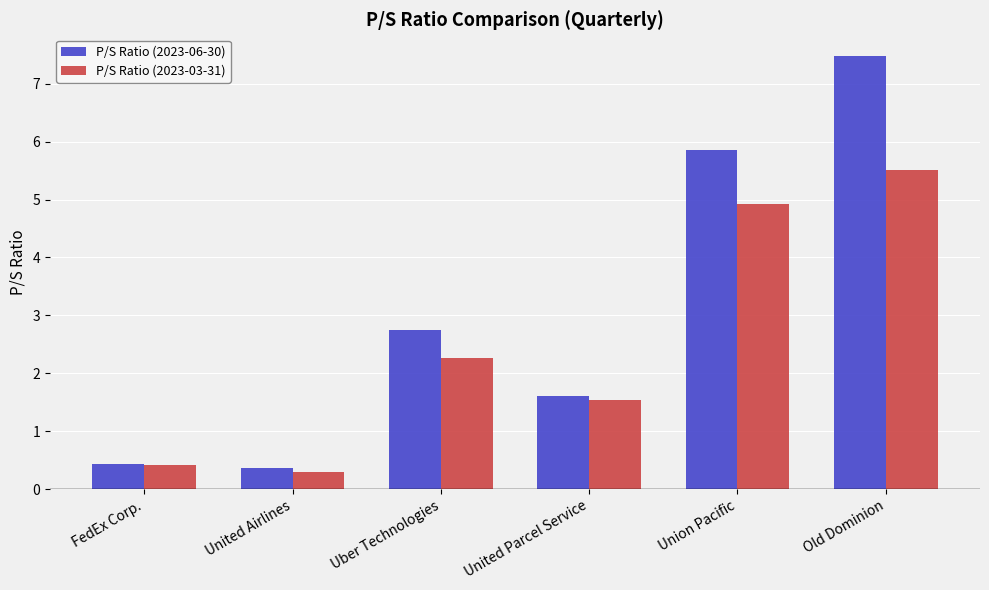

Rank the series by their average value, from highest to lowest.

P/S Ratio (2023-06-30), P/S Ratio (2023-03-31)